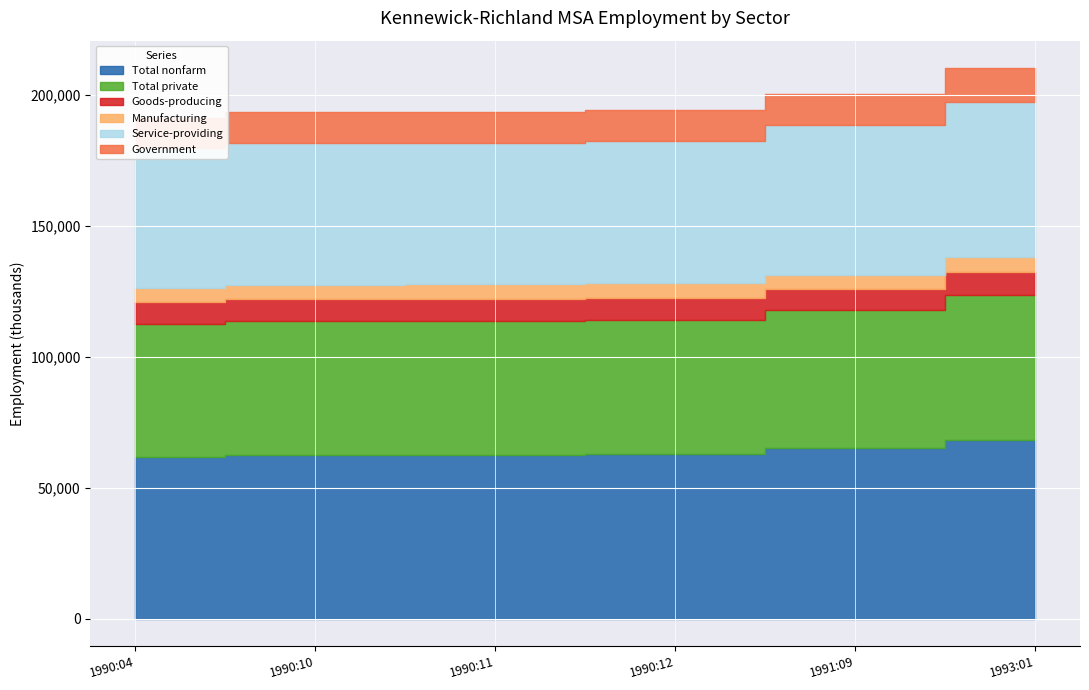

Which series changed the most between 1990:12 and 1991:09?

Service-providing